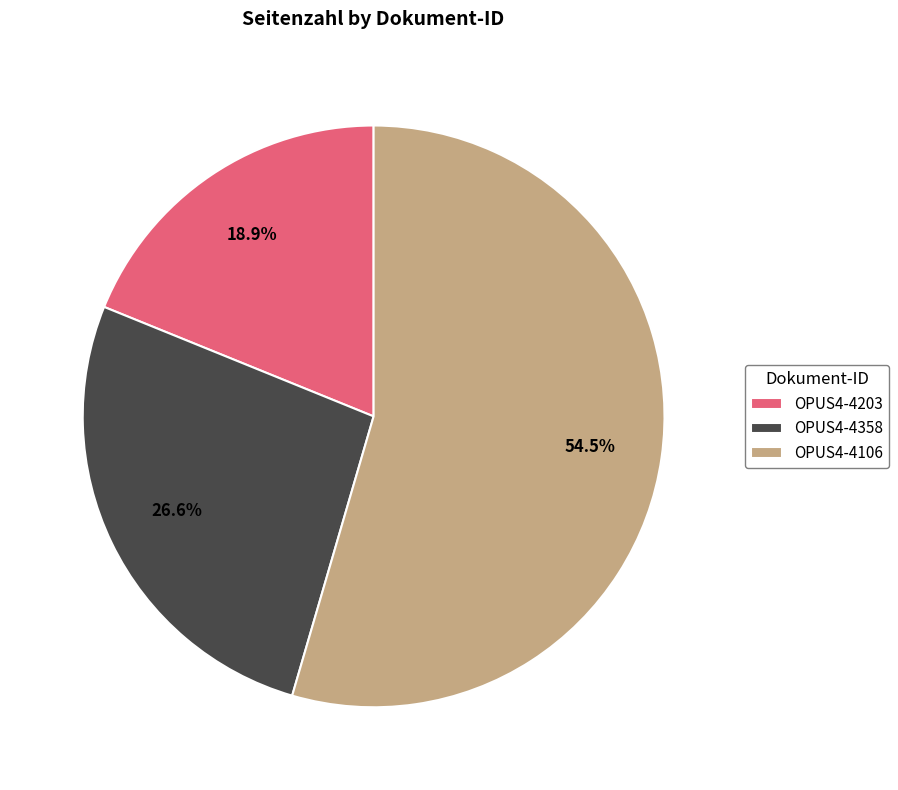

Rank the categories by value from highest to lowest.

OPUS4-4106, OPUS4-4358, OPUS4-4203